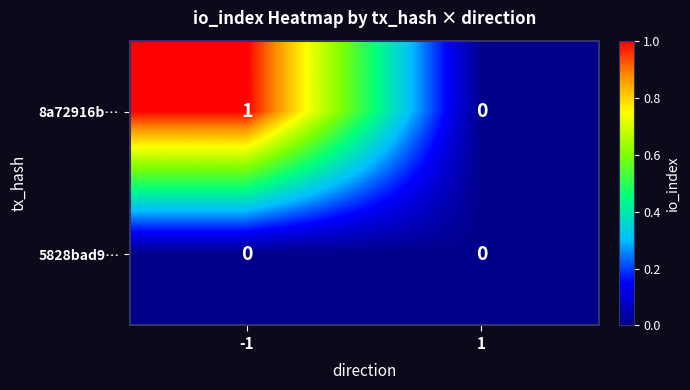

Which series changed the most between -1 and 1?

8a72916b…